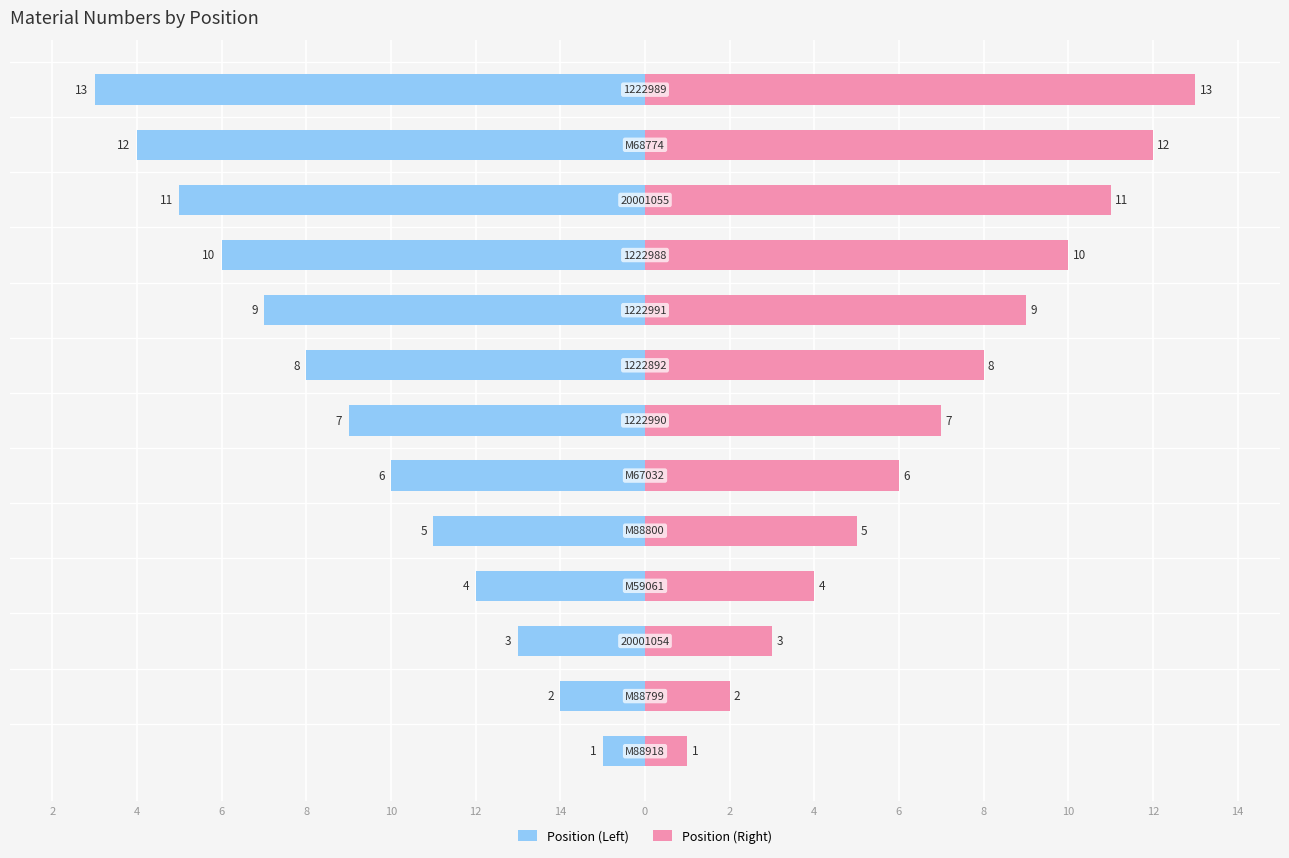

Reading left to right, what are all the values shown in this chart?

Position (Left): -1	-2	-3	-4	-5	-6	-7	-8	-9	-10	-11	-12	-13
Position (Right): 1	2	3	4	5	6	7	8	9	10	11	12	13